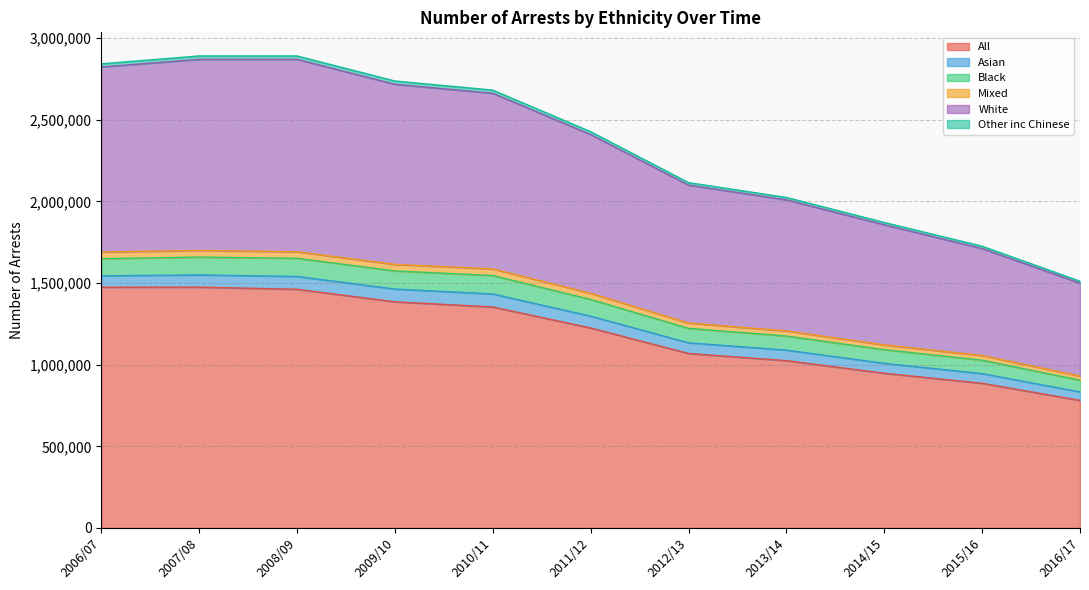

What is the value of the Mixed point at the 4th from the left?

1614556